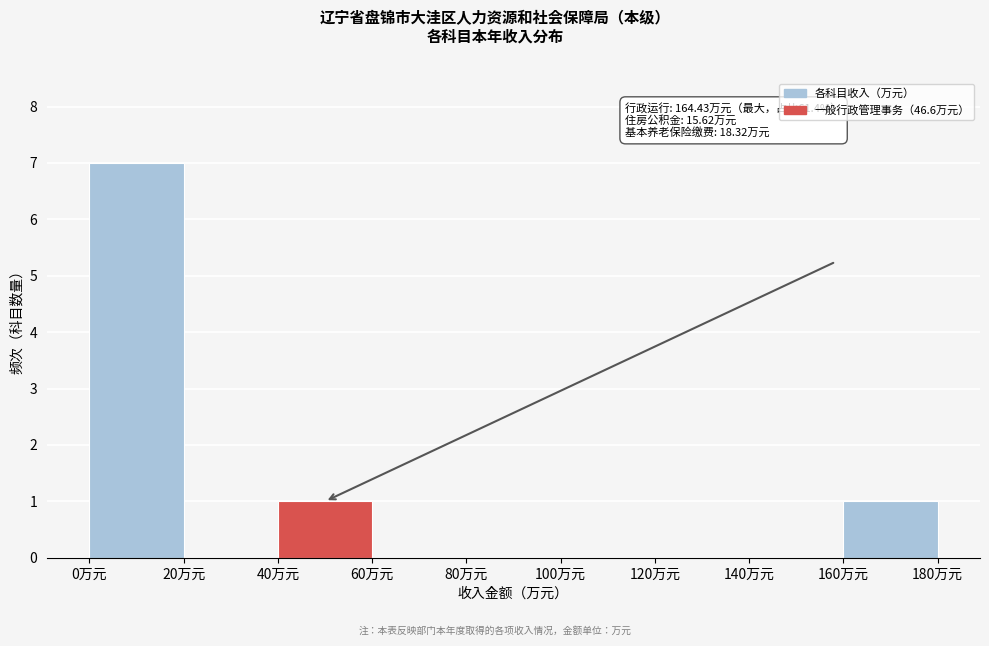

Which range on the x-axis has the tallest bar?

0 to 20